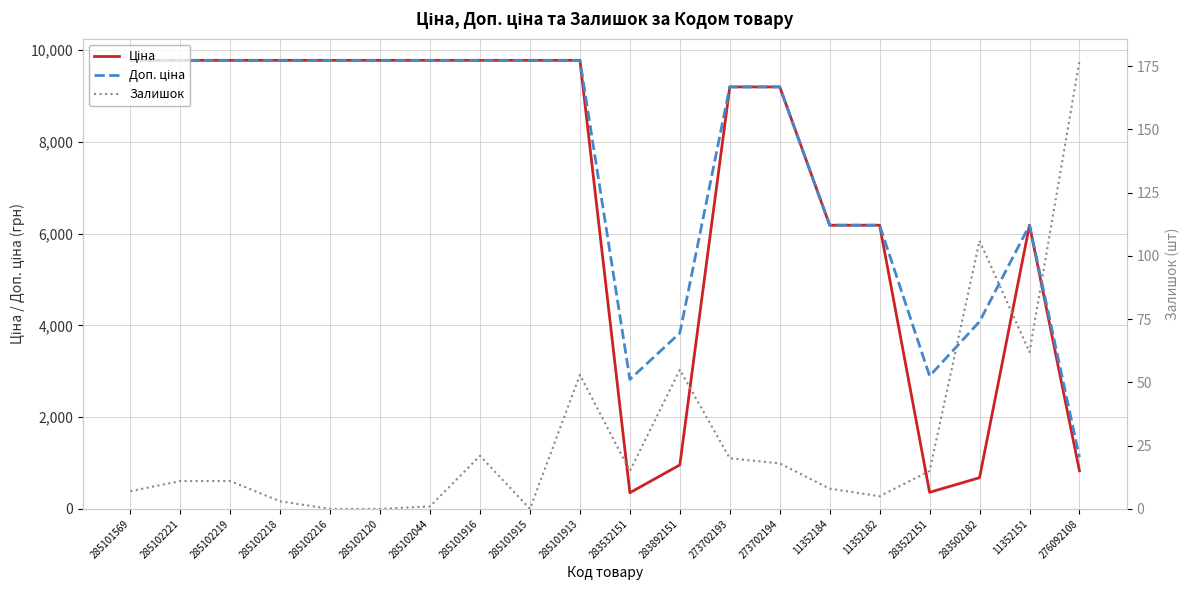

Is this an area chart (filled region under the line)?

No